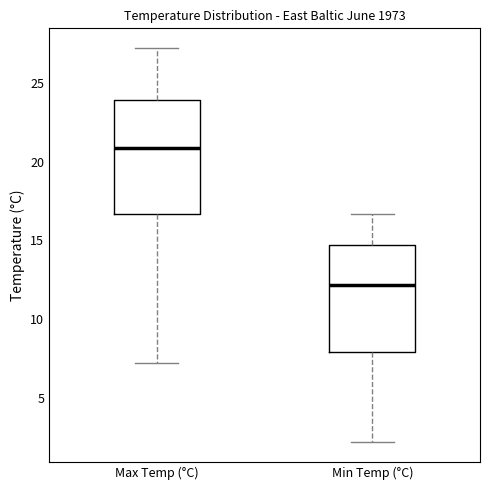

Reading left to right, read every box against the y-axis: the position of its median line, the range the box covers, and the ends of its whiskers. The values are not printed on the chart, so give them approximately, as read against the axis.

Max Temp (°C): median 21.0, box 16.5 to 24.0, whiskers 7.0 to 27.0
Min Temp (°C): median 12.0, box 8.0 to 14.5, whiskers 2.0 to 16.5